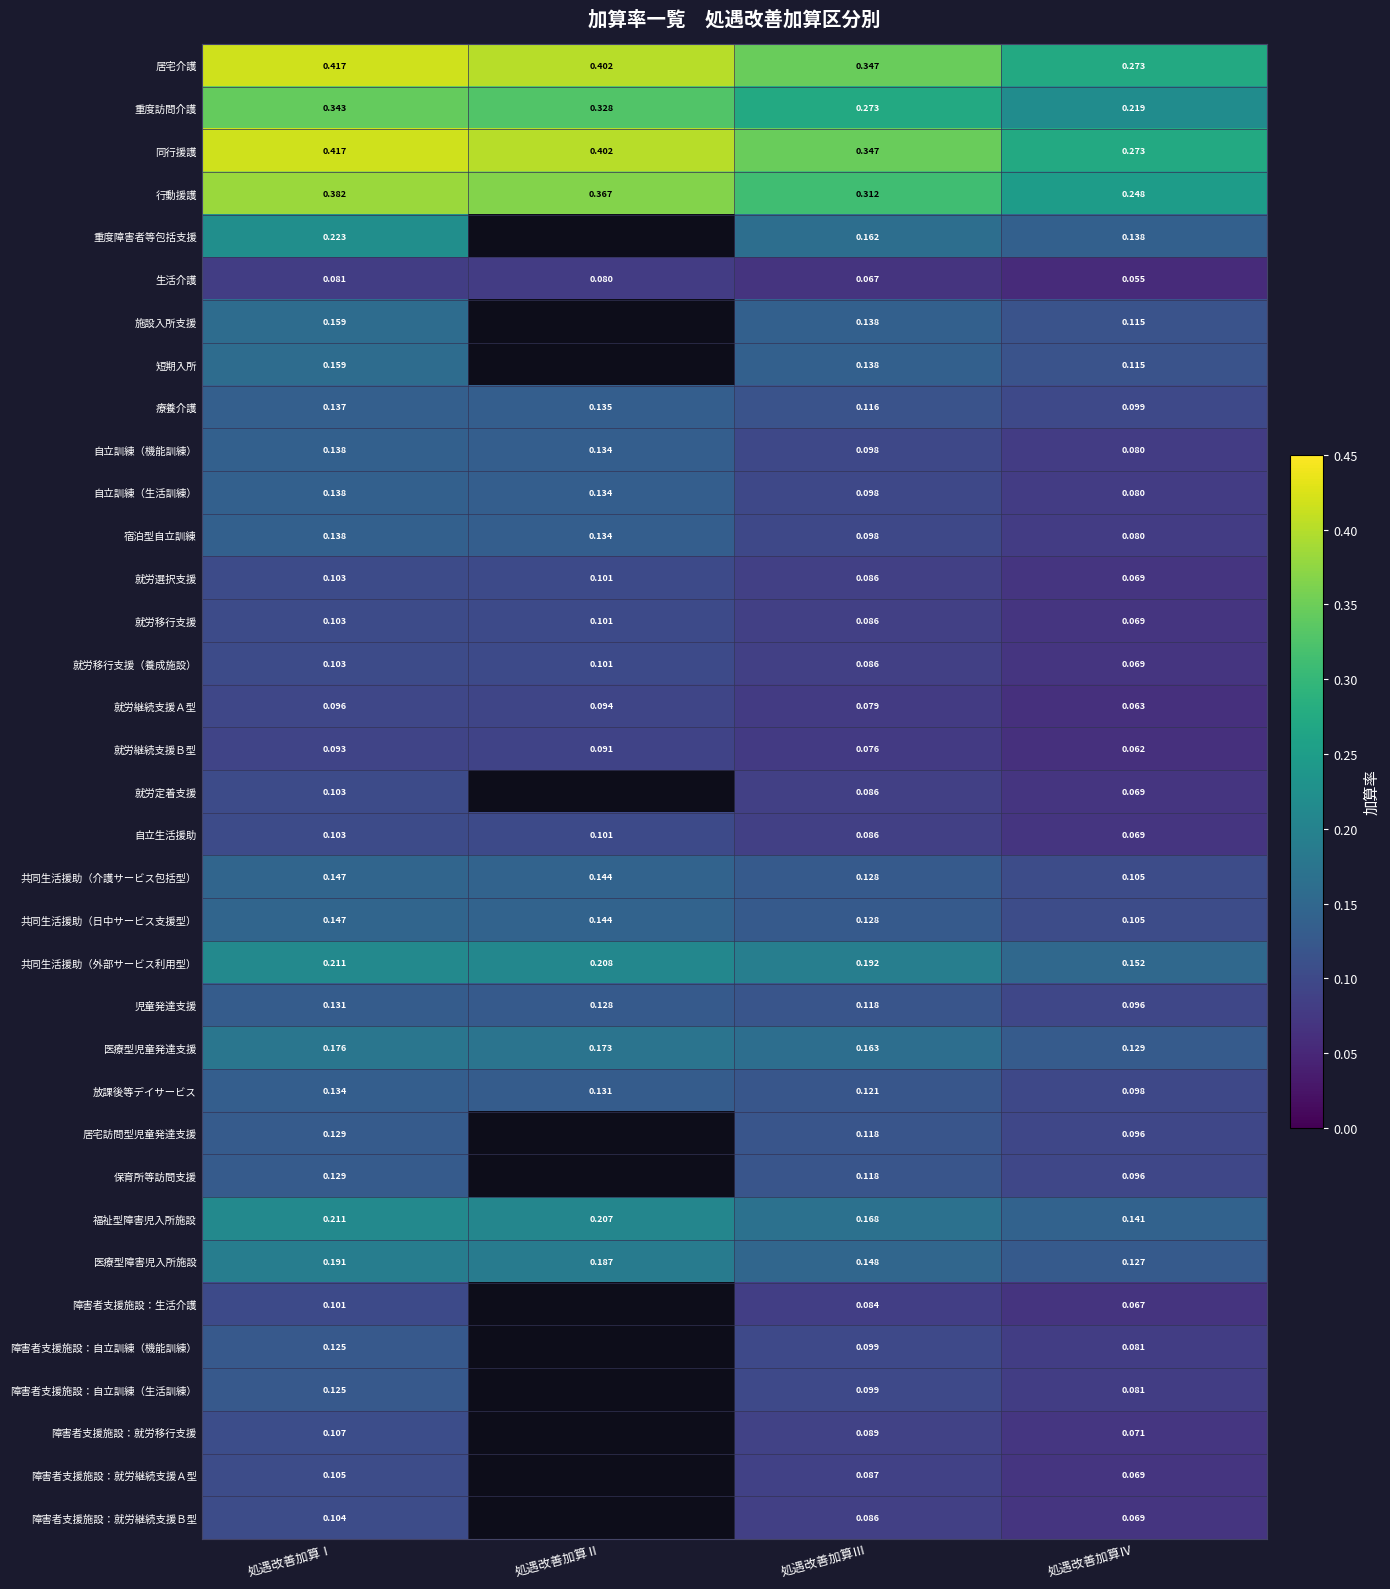

At which label does 宿泊型自立訓練 reach its minimum?

処遇改善加算Ⅳ